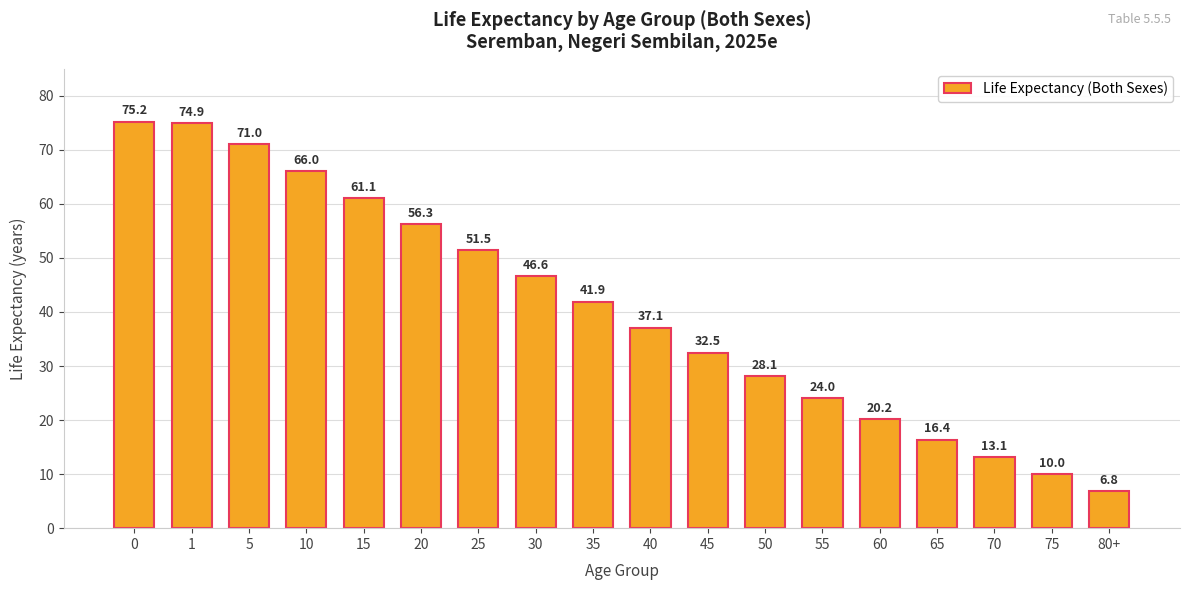

What is the change in value from 0 to 40?

-38.1